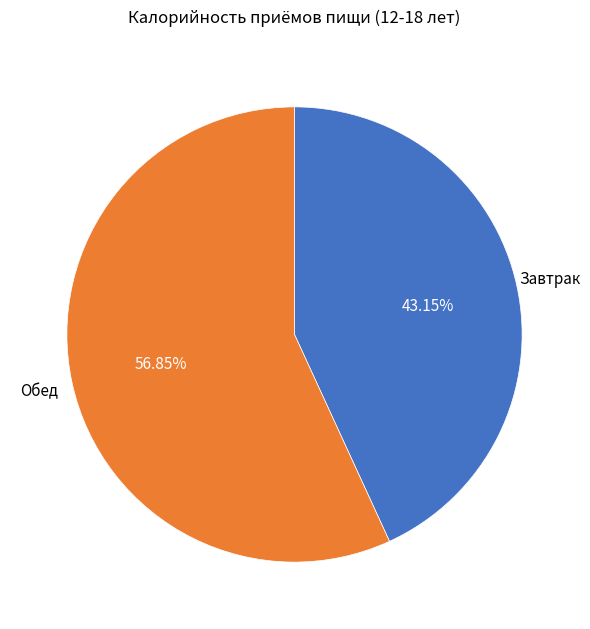

Is there a majority slice in this chart?

Yes